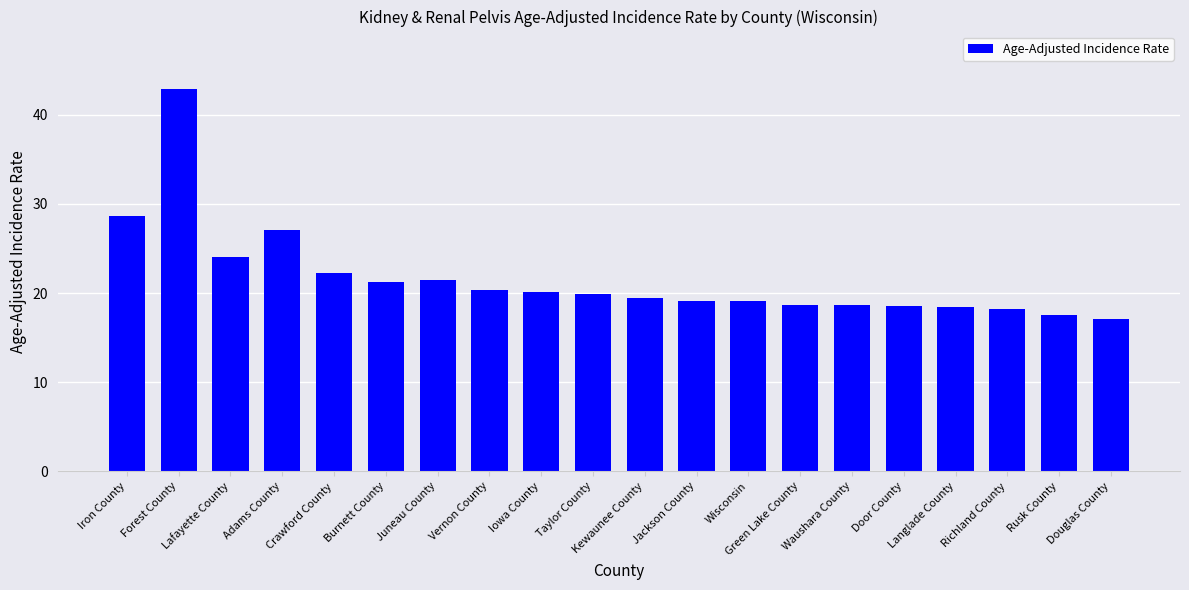

What is the label of the 3rd bar from the right?

Richland County